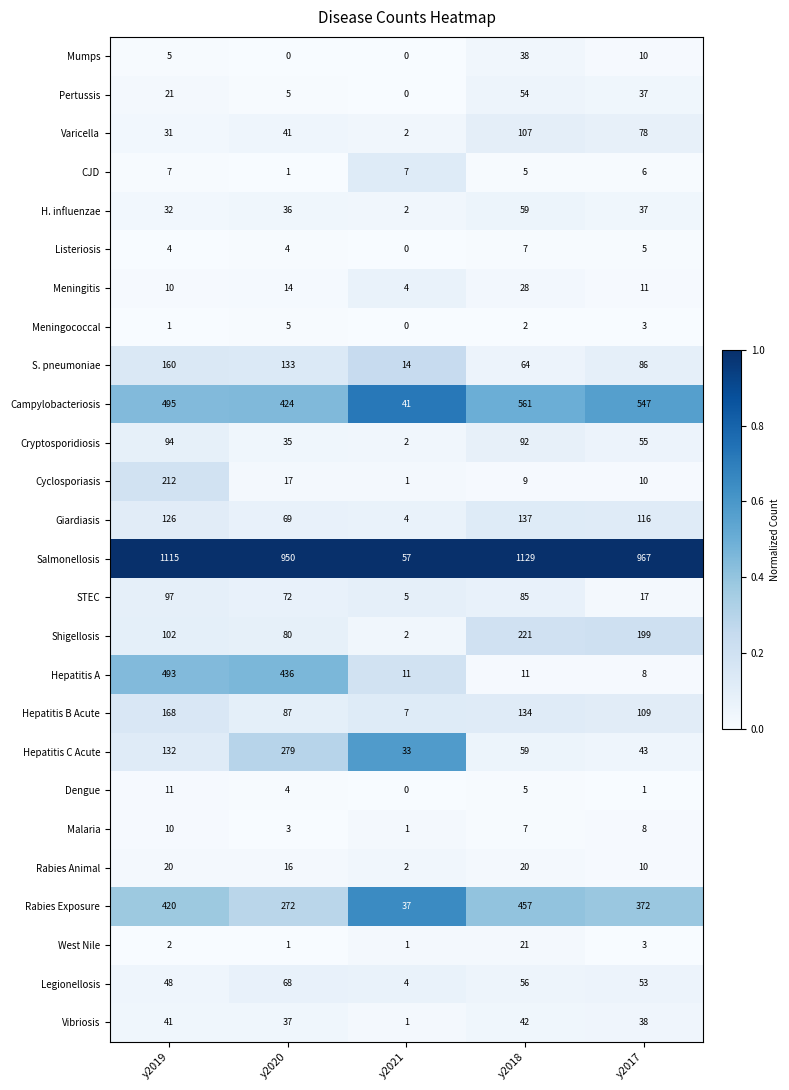

At which label is Cyclosporiasis closest to 106?

y2020